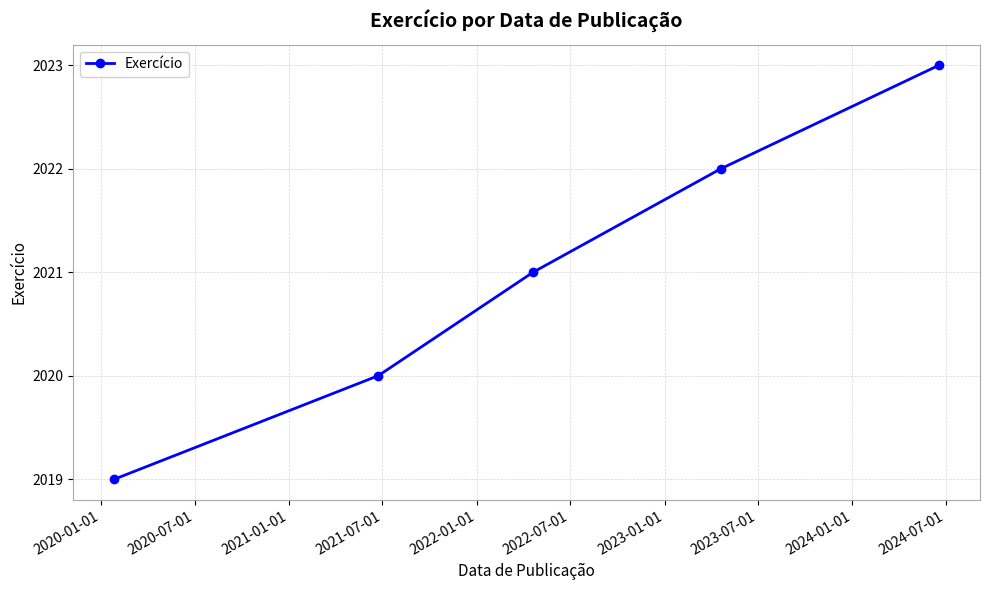

What is the value of the 5th point from the left?

2023